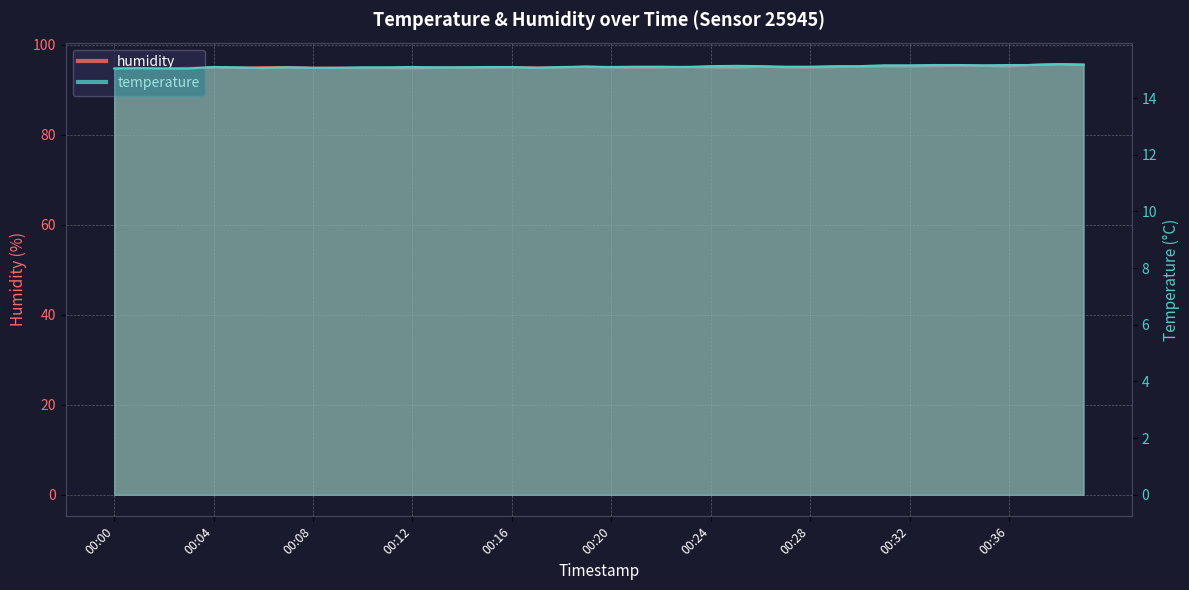

Where is humidity nearest to the value 95?

00:14